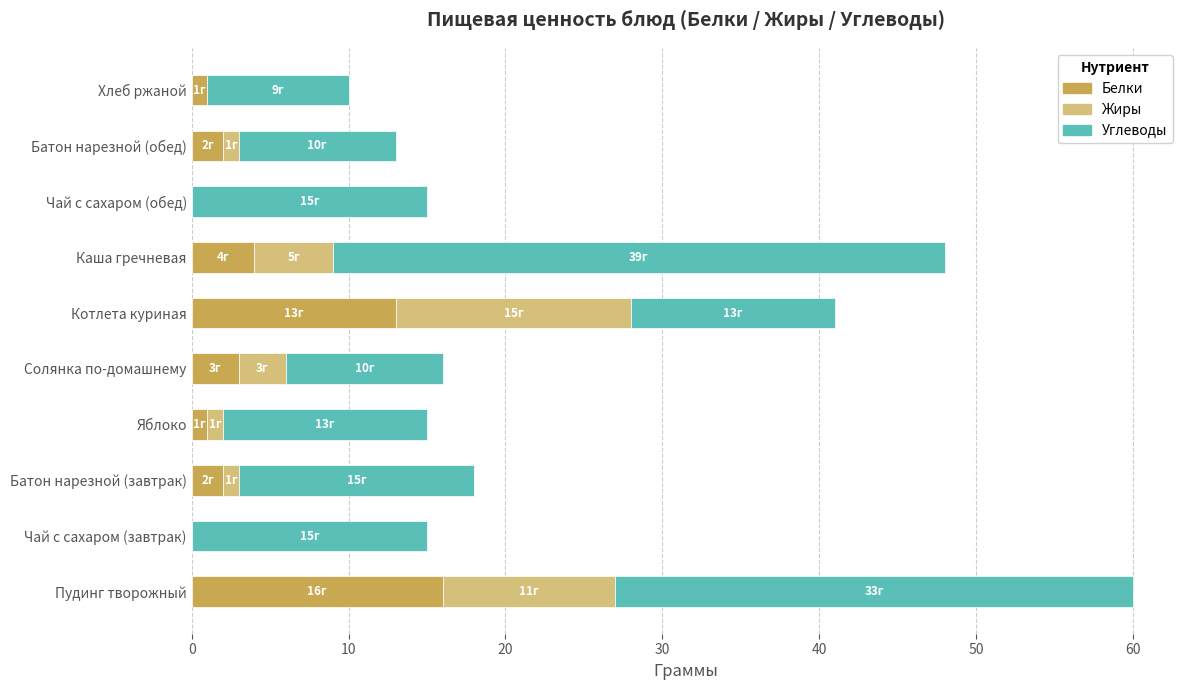

At which category is the sum across all series the highest?

Пудинг творожный